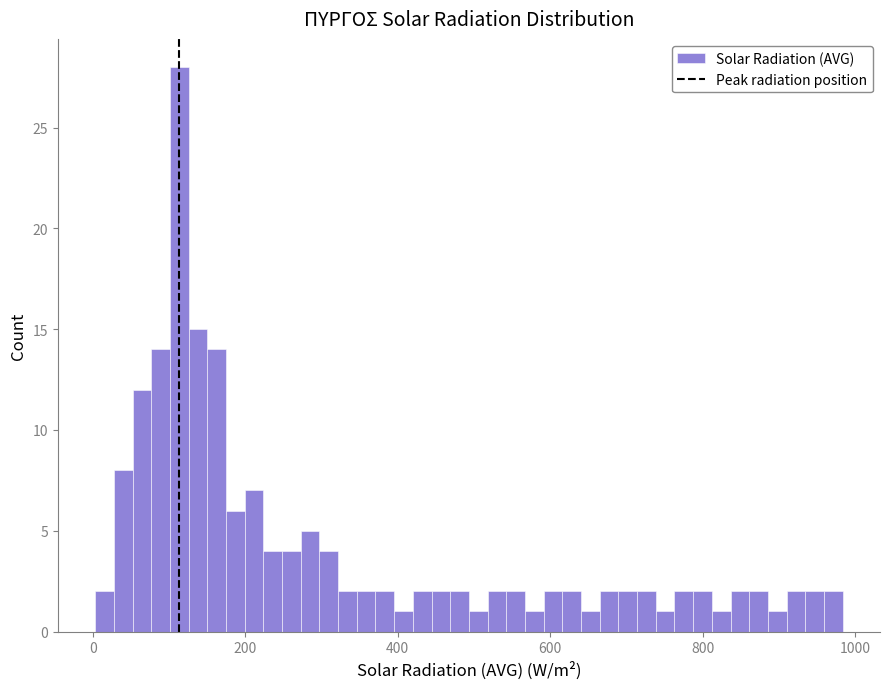

Read against the x-axis, roughly where is the centre of the tallest bar?

120